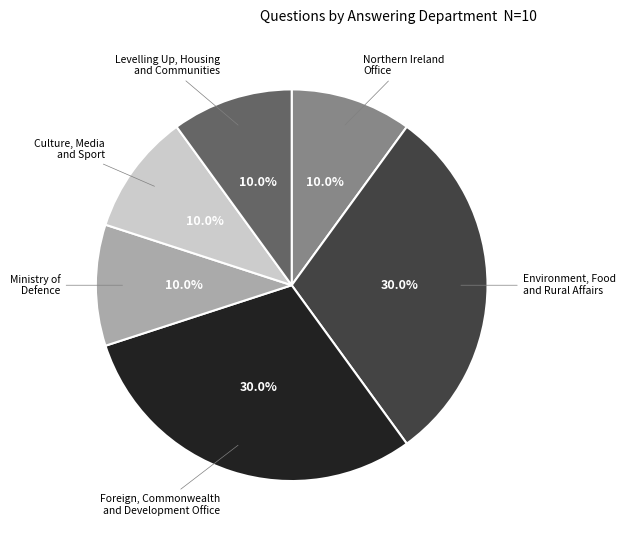

Does any single category account for the majority?

No